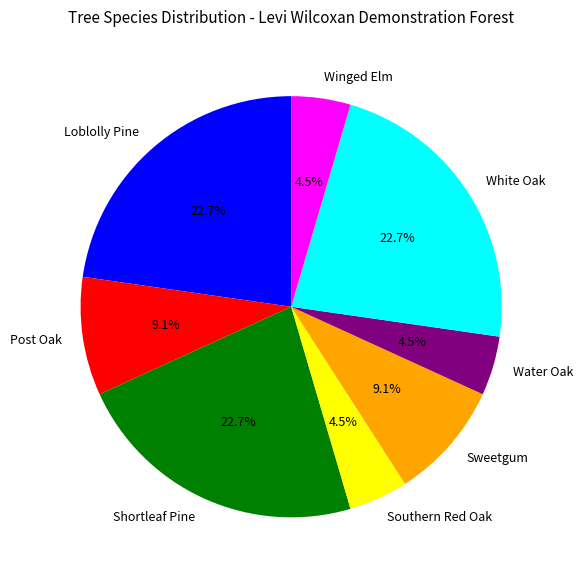

Count the number of slices in the pie.

8